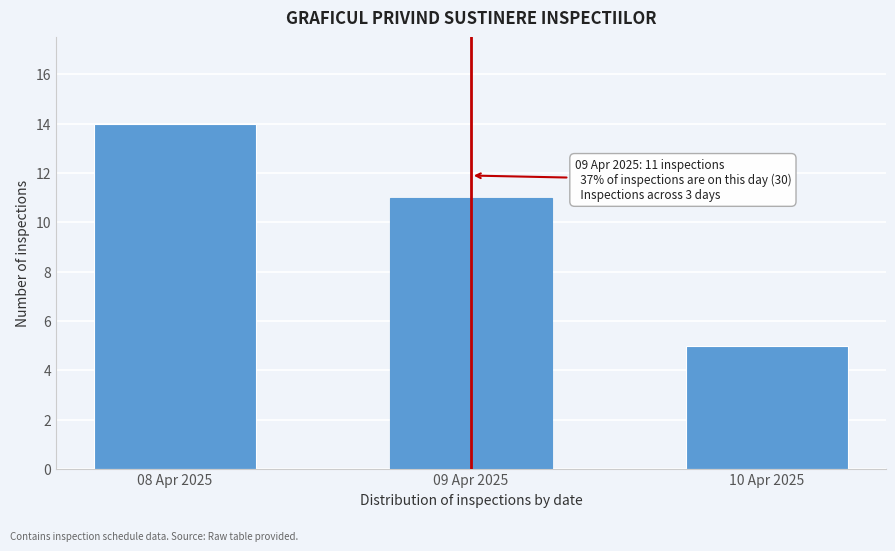

Reading left to right, transcribe all the data shown in this chart.

08 Apr 2025=14	09 Apr 2025=11	10 Apr 2025=5